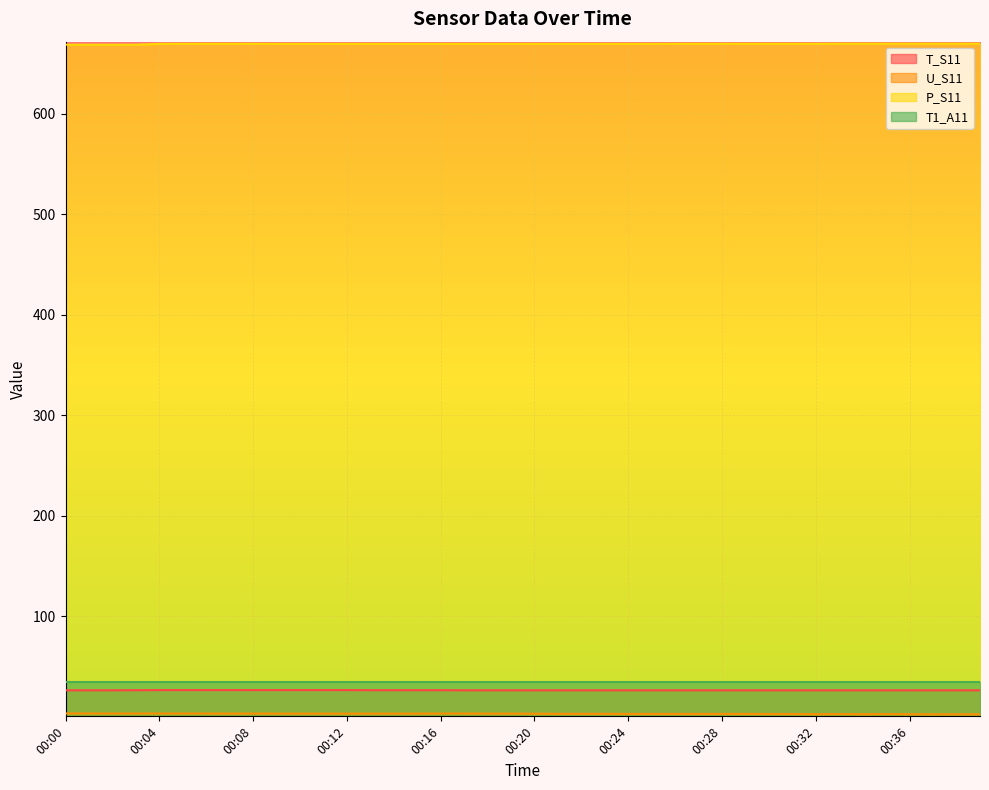

At which label does T_S11 reach its minimum?

00:00